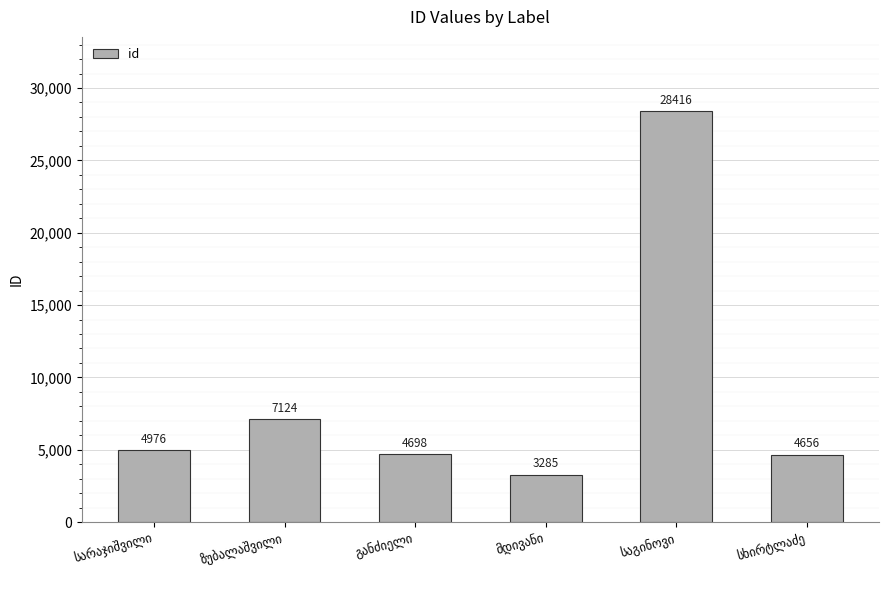

What is the smallest value displayed?

3285